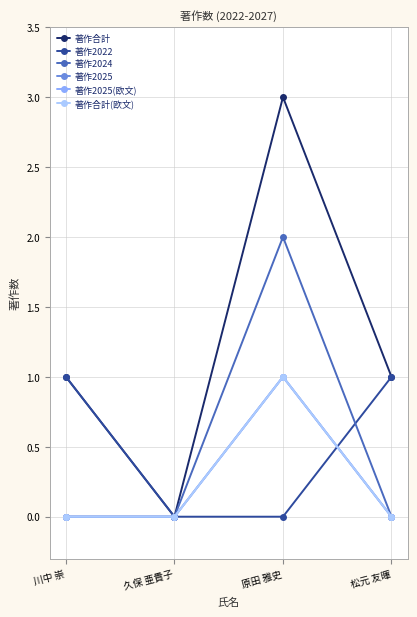

Reading left to right, list all the values displayed in this chart.

著作合計: 1	0	3	1
著作2022: 1	0	0	1
著作2024: 0	0	2	0
著作2025: 0	0	1	0
著作2025(欧文): 0	0	1	0
著作合計(欧文): 0	0	1	0